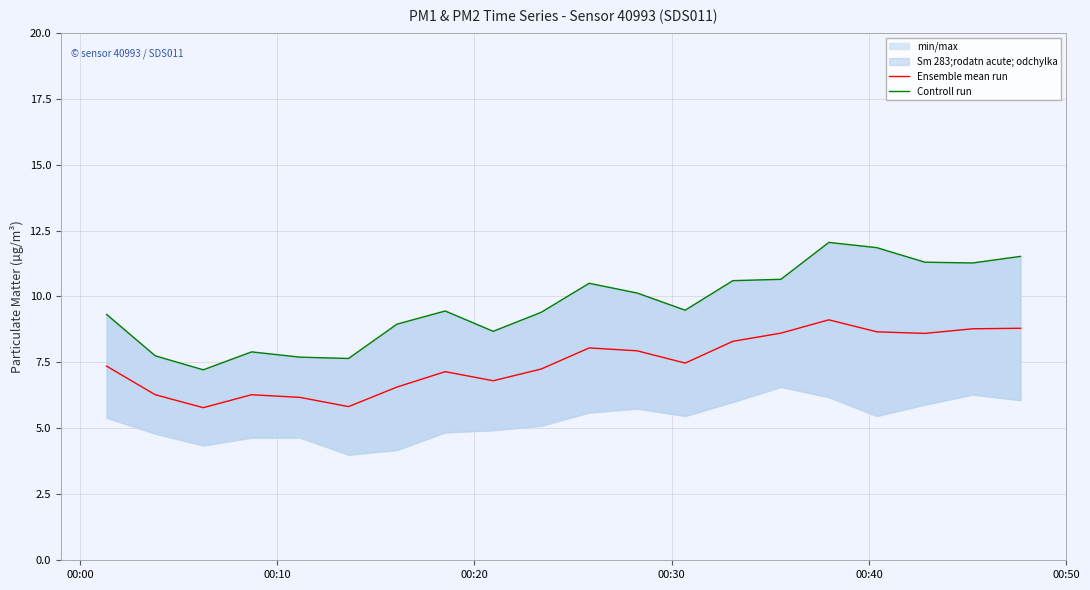

How many lines are shown in the chart?

2